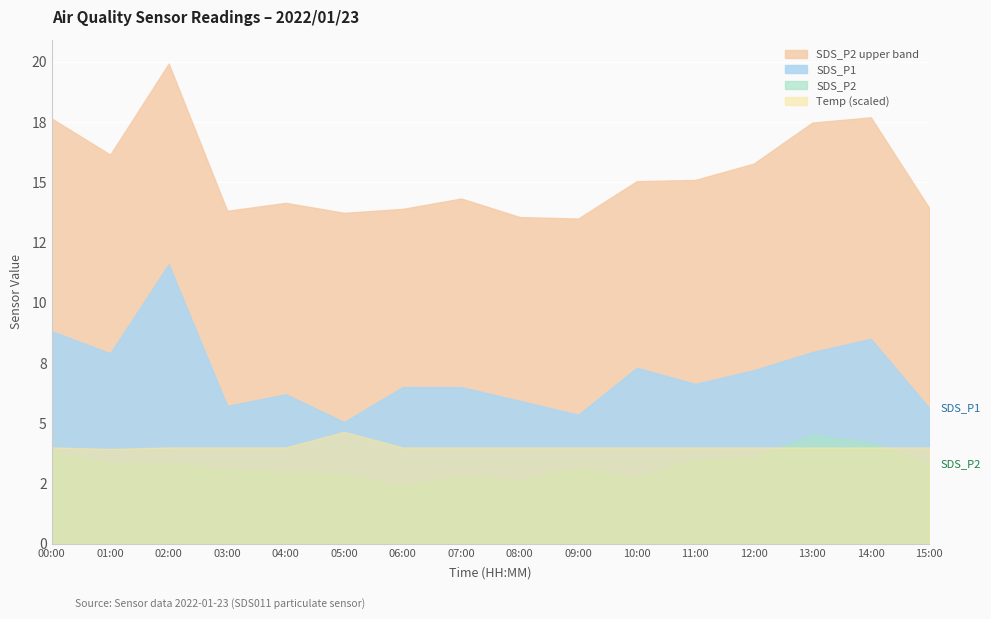

At which category is the sum across all series the highest?

02:00